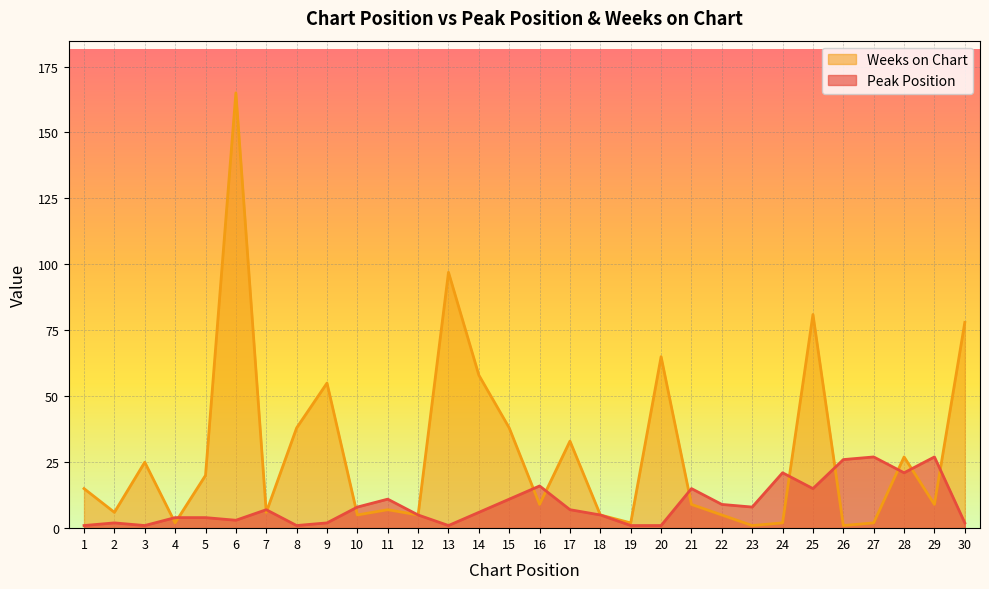

True or false: Peak Position has more than 0 points higher than both neighbors.

True